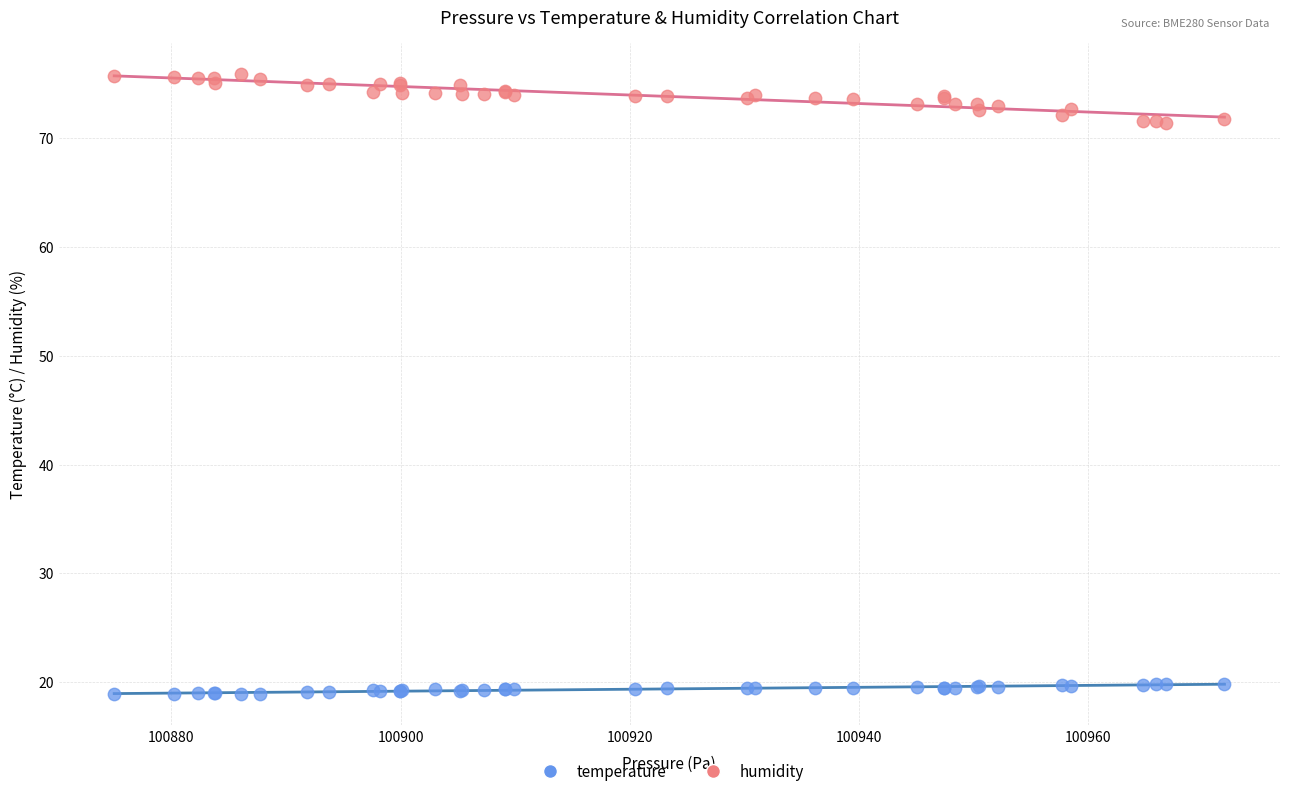

Which series reaches the maximum Y coordinate?

humidity